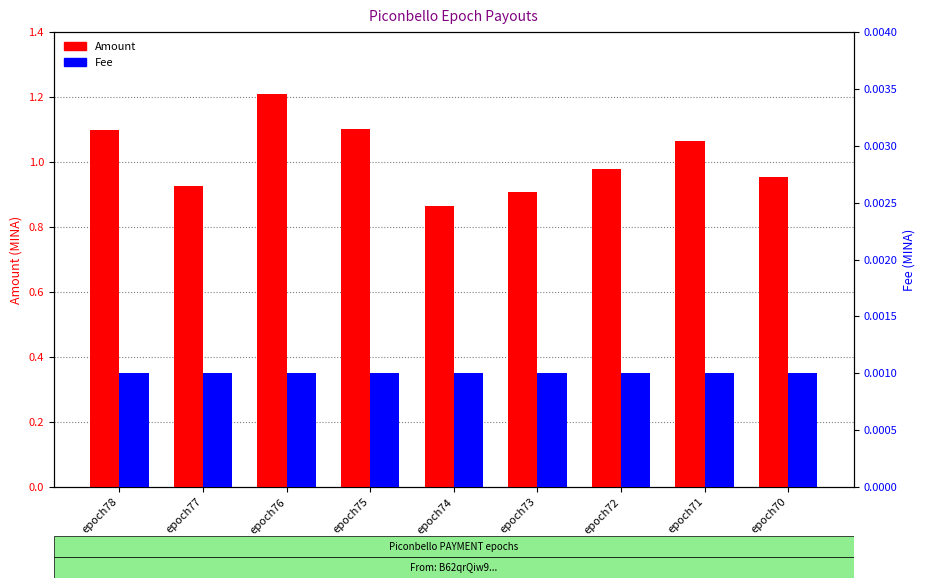

What is the average value of the Amount series?

1.0